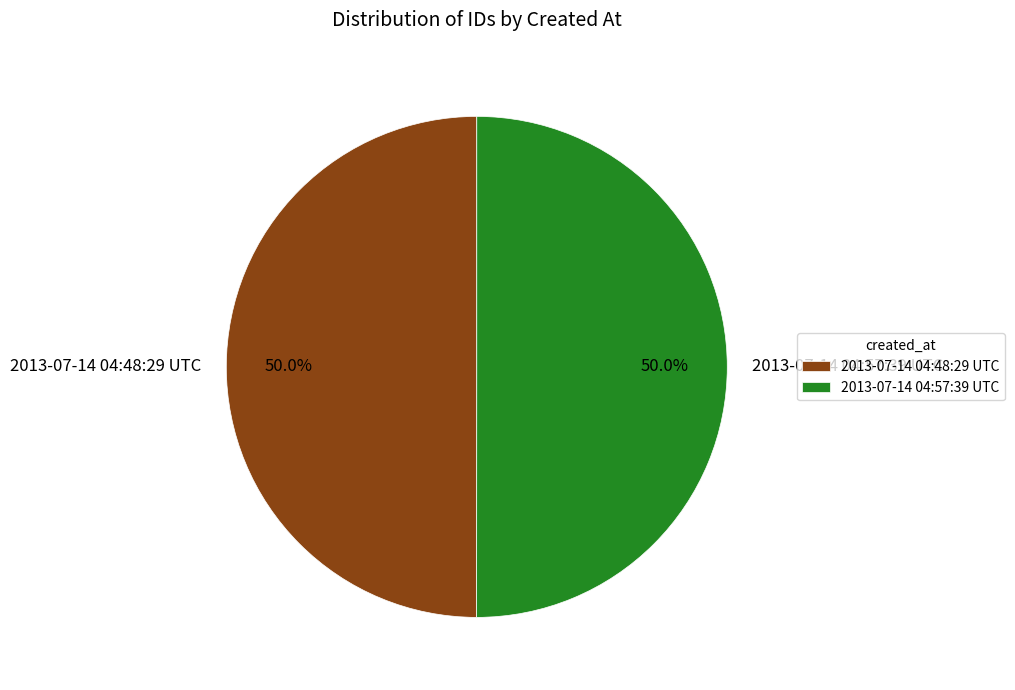

Is it true that 2013-07-14 04:48:29 UTC is 36% of the pie?

False